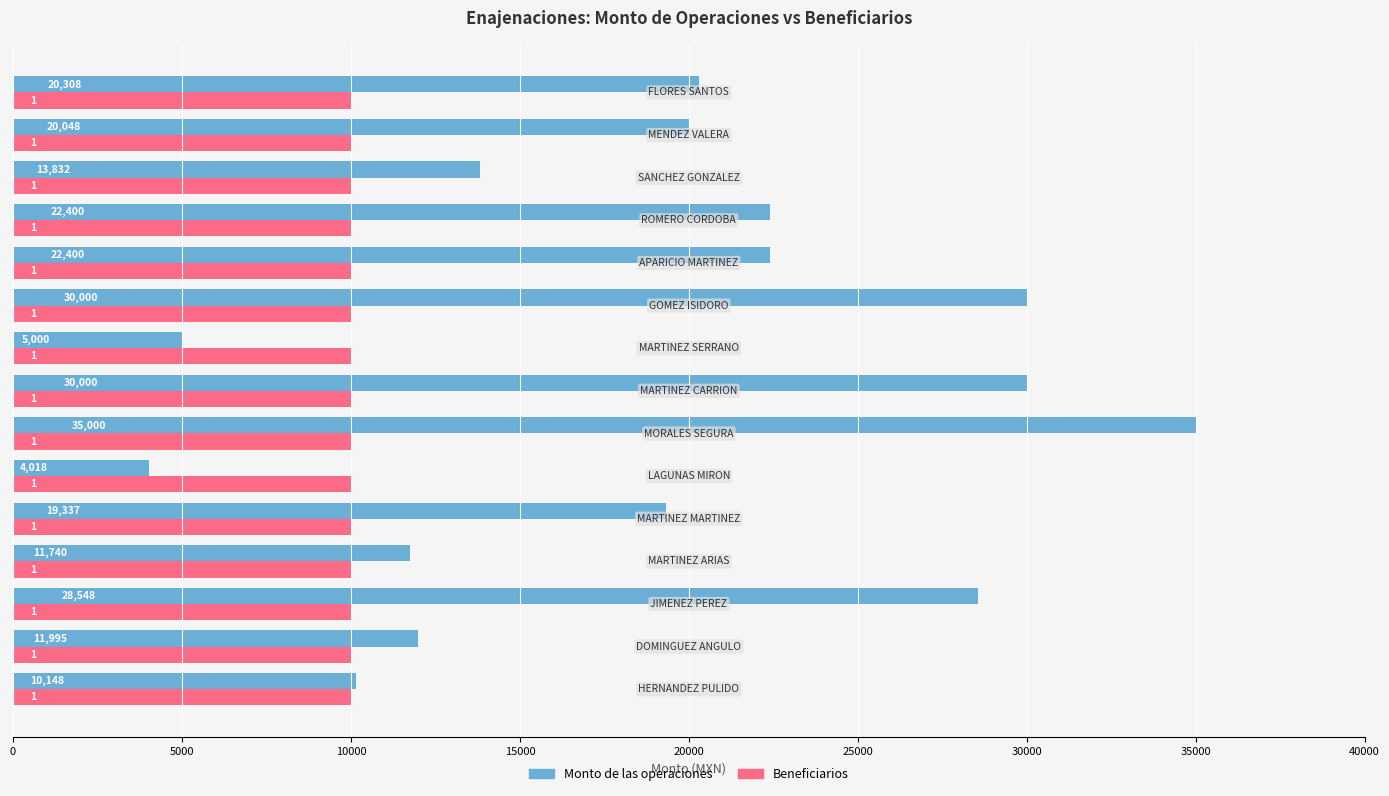

Count the number of data series in this chart.

2